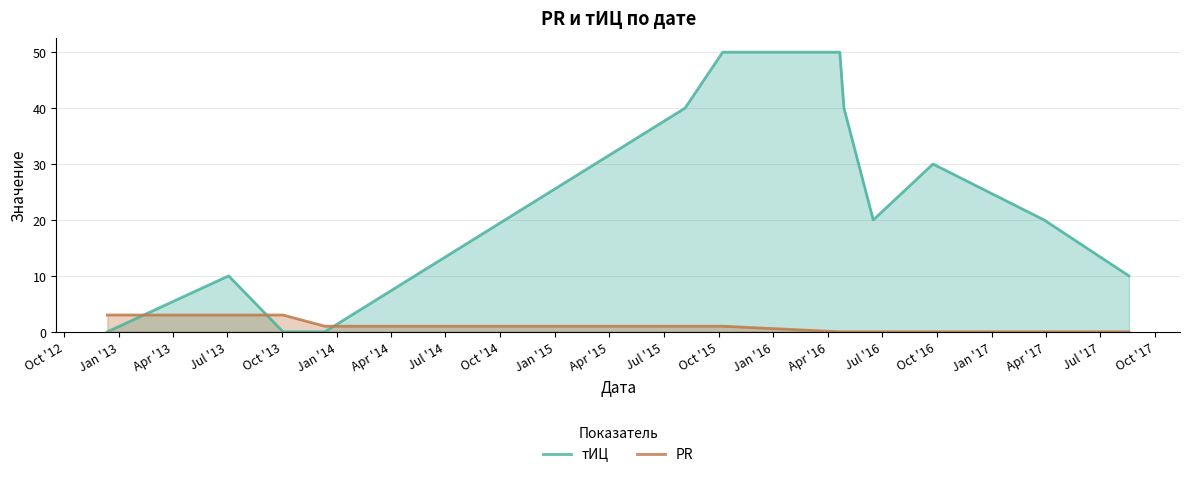

List the series in order of their peak value, highest first.

тИЦ, PR